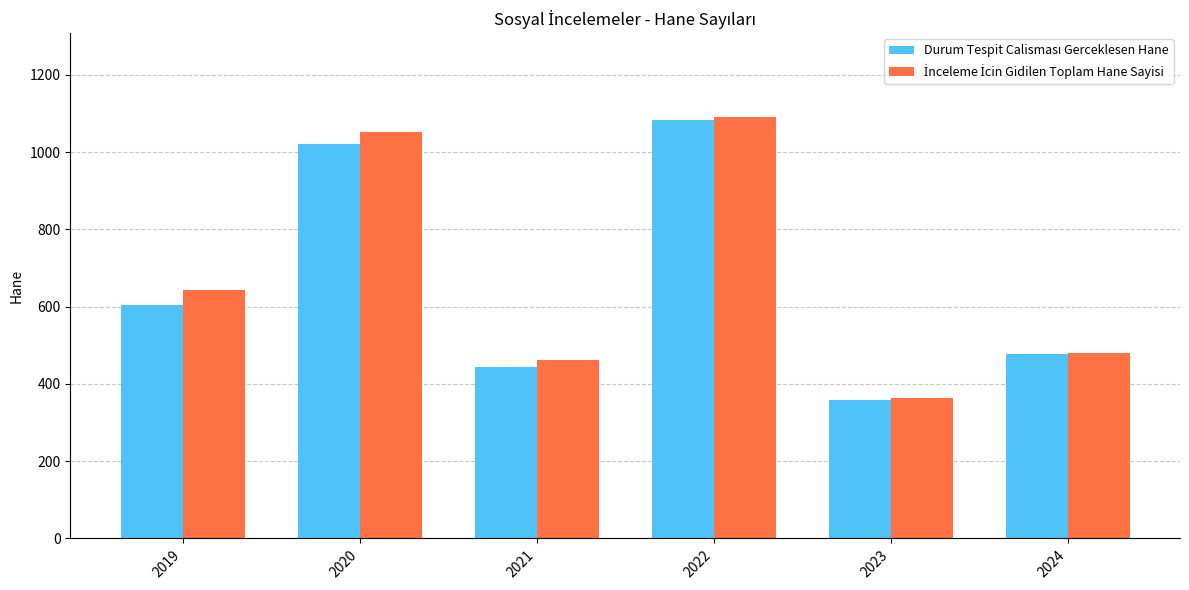

At which category is the sum across all series the highest?

2022